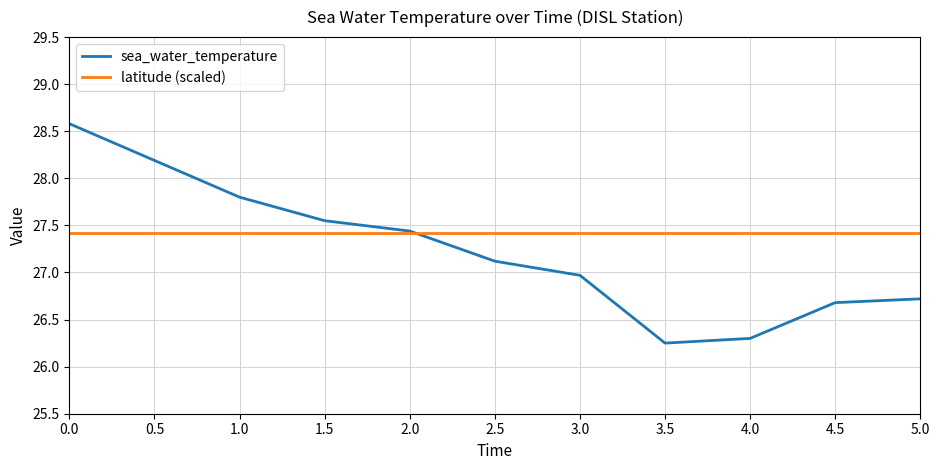

What position from the left is 1.0?

3